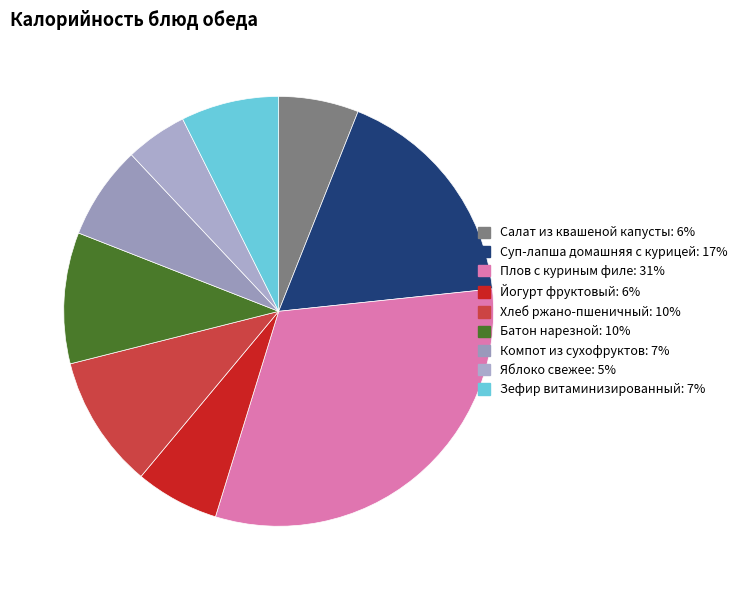

How many segments does this pie chart have?

9